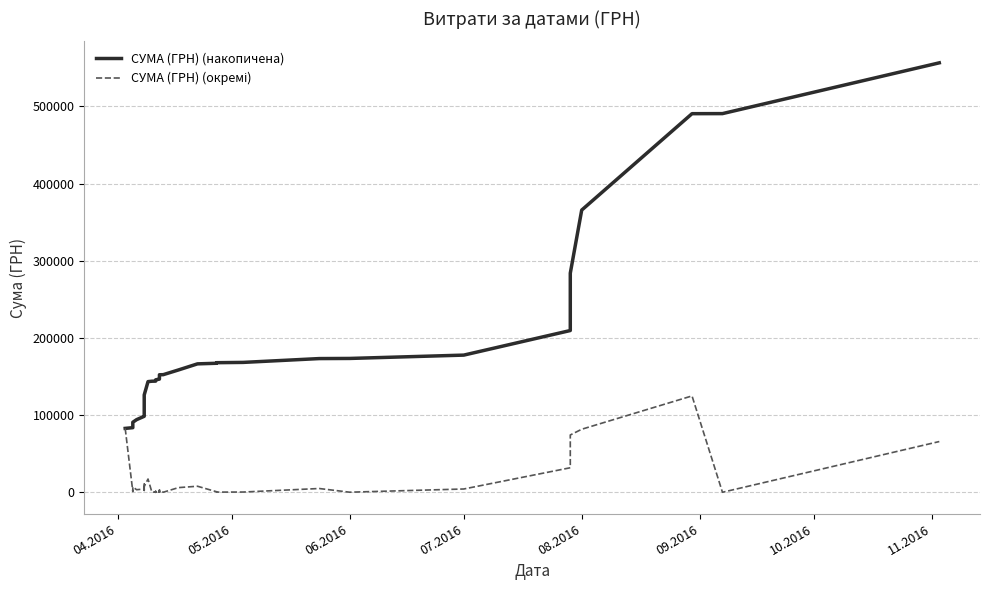

What is the difference between the maximum and second lowest values in the СУМА (ГРН) (накопичена) series?

472652.8